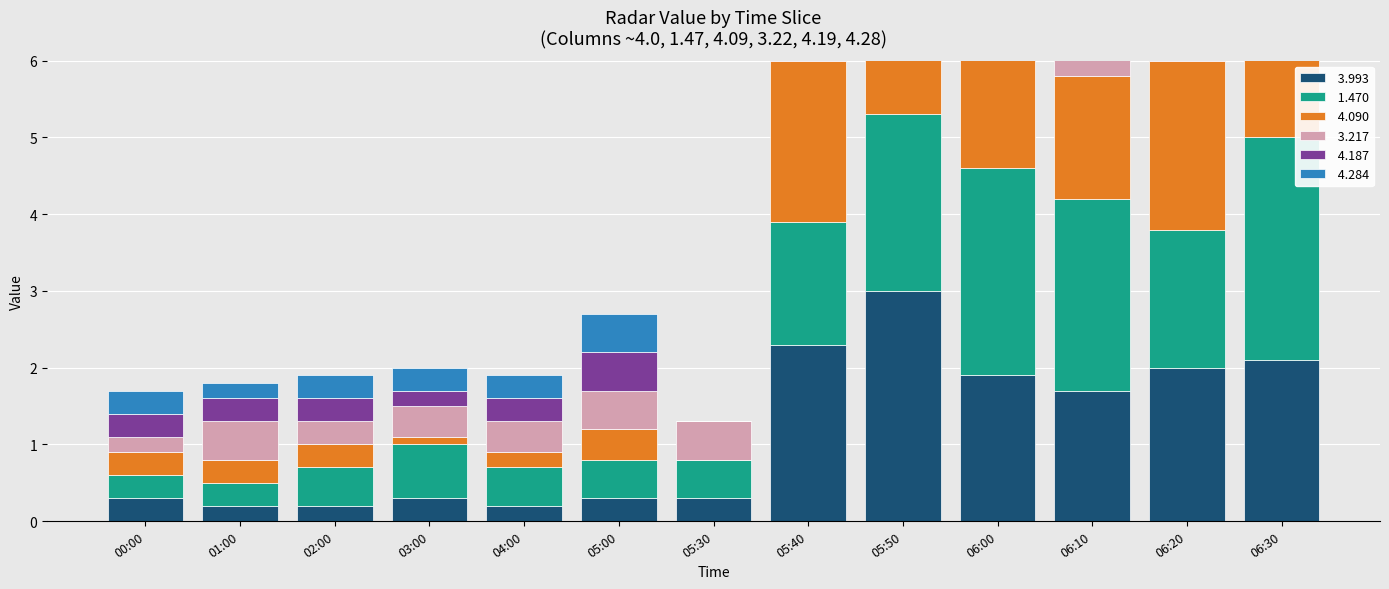

What is the spread (max minus min) of values at 05:40?

1.7